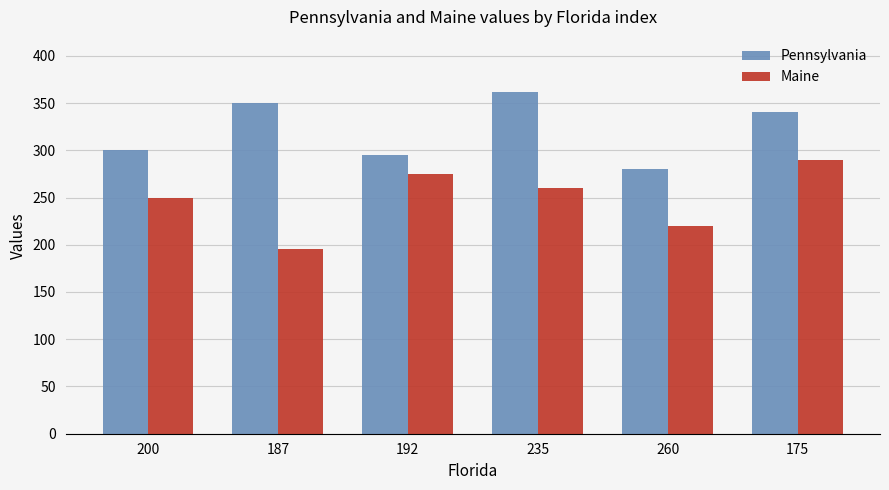

Count the Maine values in the range 220 to 275.

4